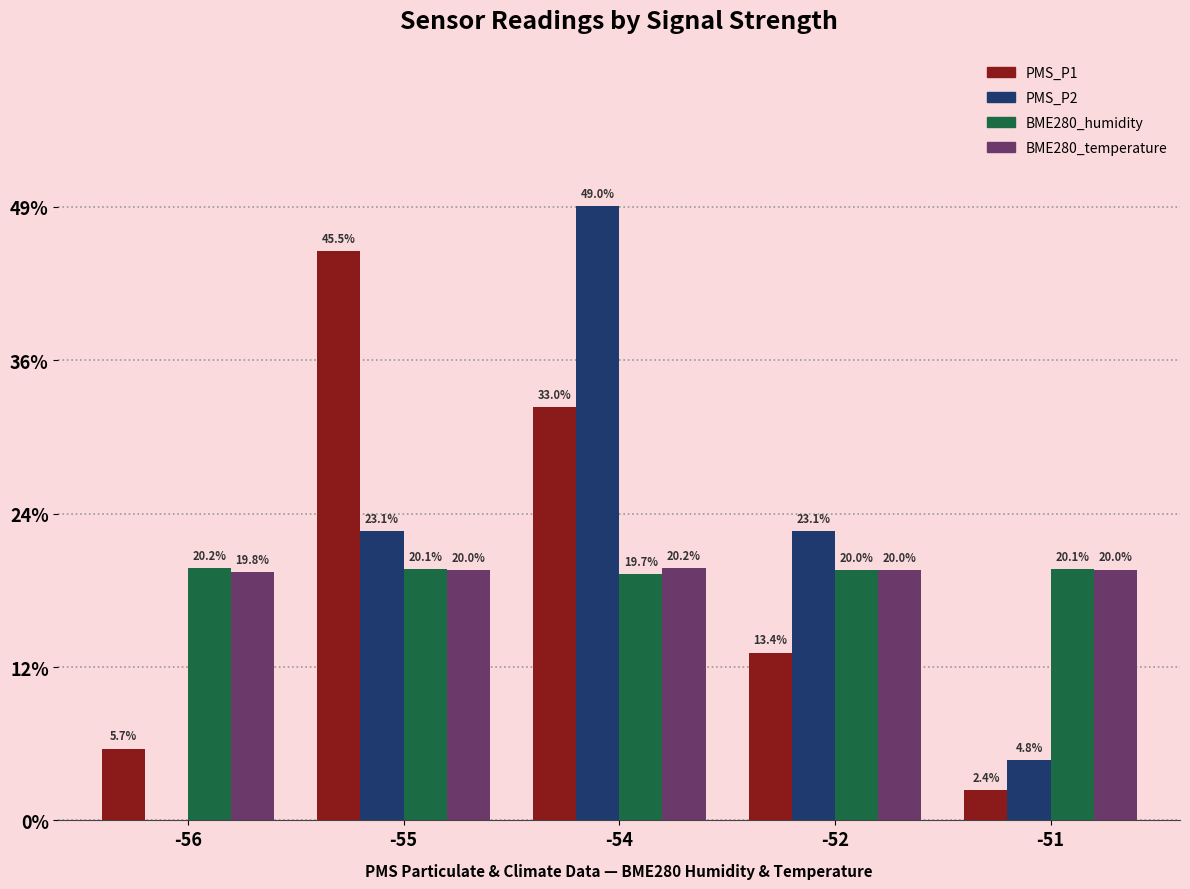

Reading left to right, list all the values displayed in this chart.

PMS_P1: 5.7	45.5	33.0	13.4	2.4
PMS_P2: 0.0	23.1	49.0	23.1	4.8
BME280_humidity: 20.2	20.1	19.7	20.0	20.1
BME280_temperature: 19.8	20.0	20.2	20.0	20.0